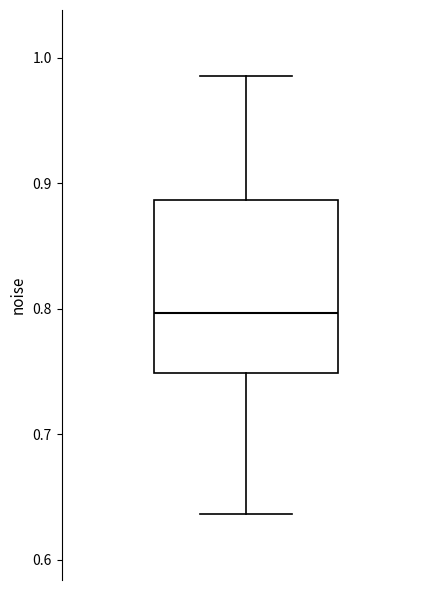

Transcribe this box plot: give where the median line is, the range the box spans, and where the two whiskers end, as read against the y-axis. The values are not printed on the chart, so give them approximately, as read against the axis.

median 0.80, box 0.75 to 0.89, whiskers 0.64 to 0.99